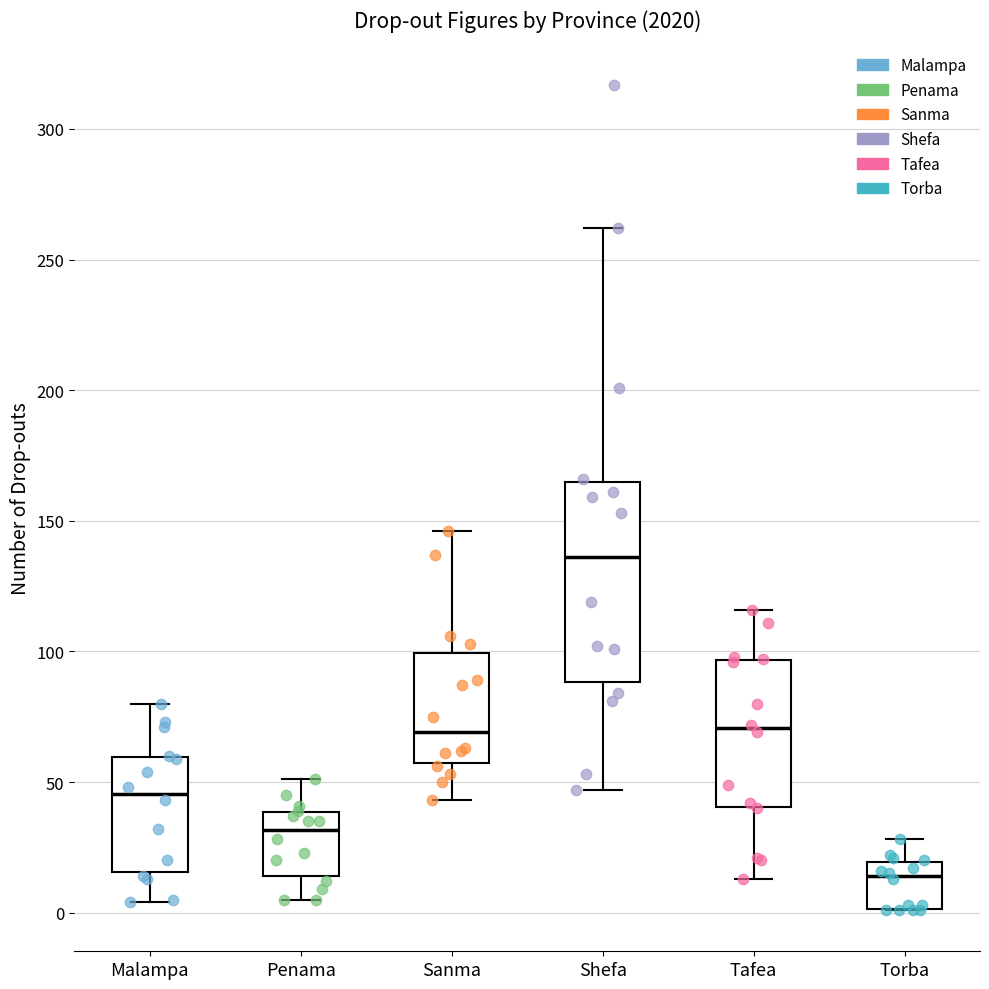

Which box's median line is the lowest?

Torba